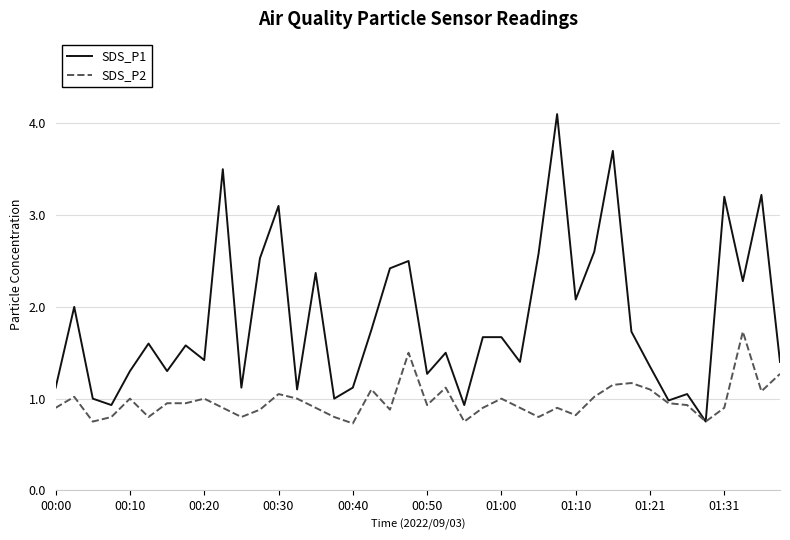

True or false: SDS_P1 has more than 0 interior local peaks.

True